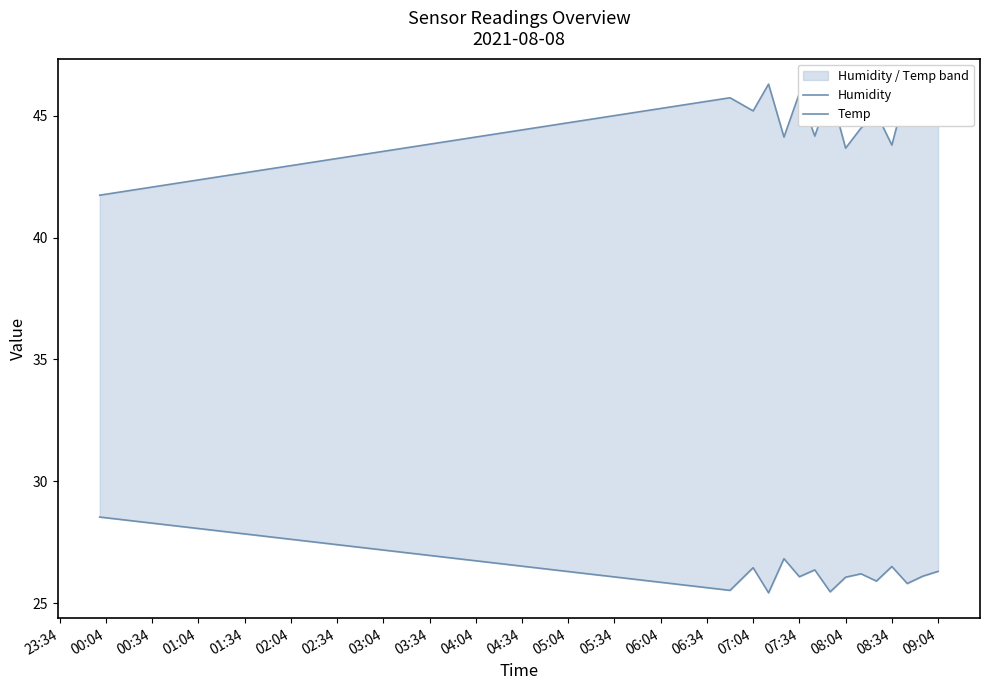

Between 01:04 and 06:04, which series saw the biggest shift?

Humidity